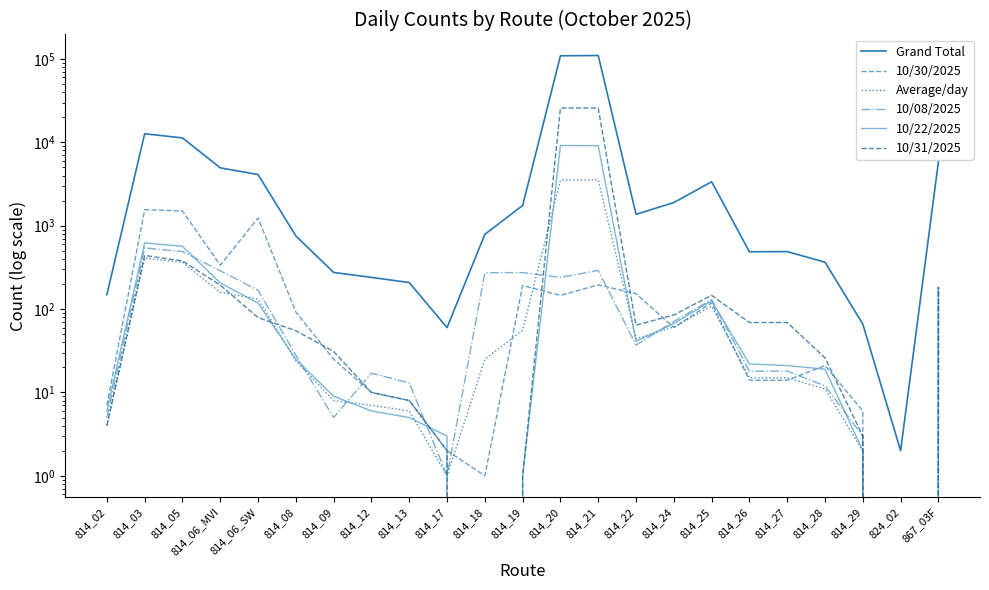

Does the chart have visible grid lines?

No